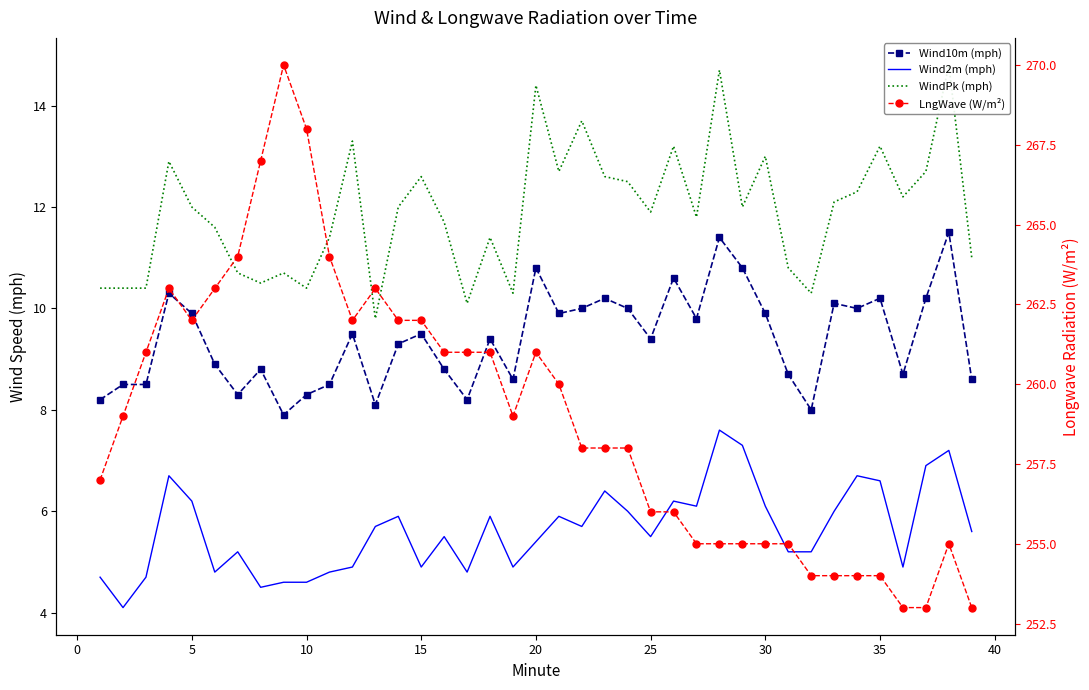

What is the maximum value shown in the chart?

270.0